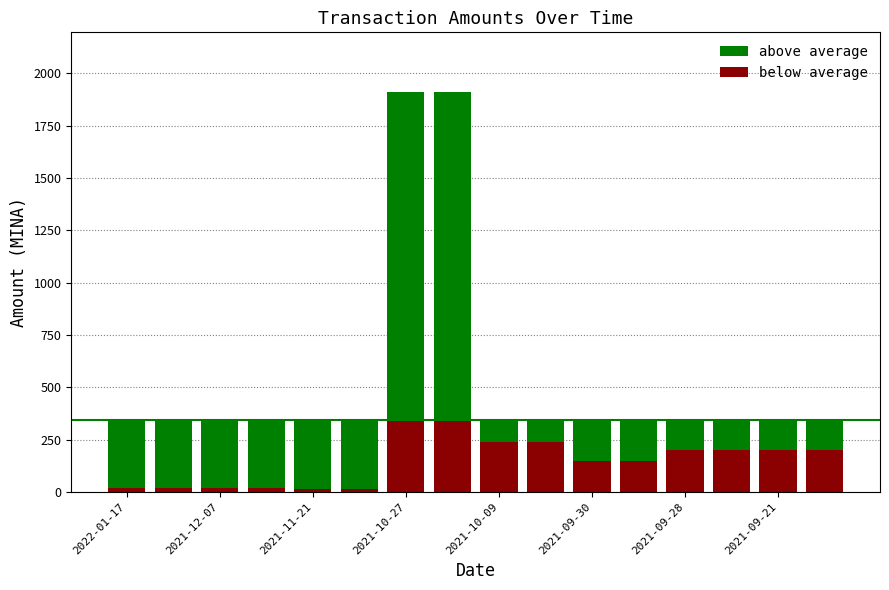

What is the difference between the maximum and minimum values in the above average series?

1565.8